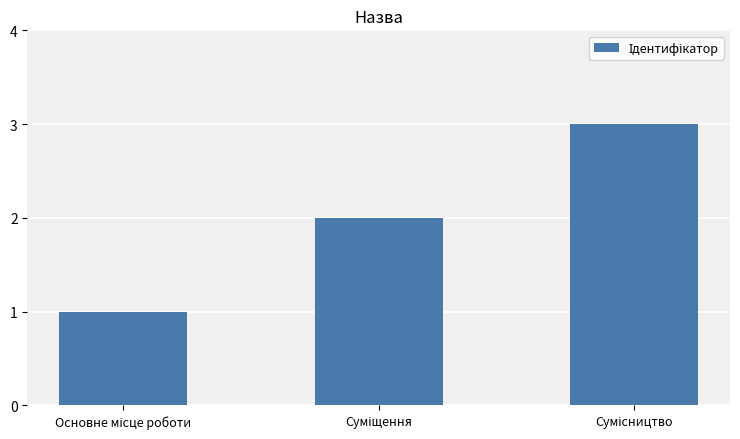

What is the sum of all values?

6